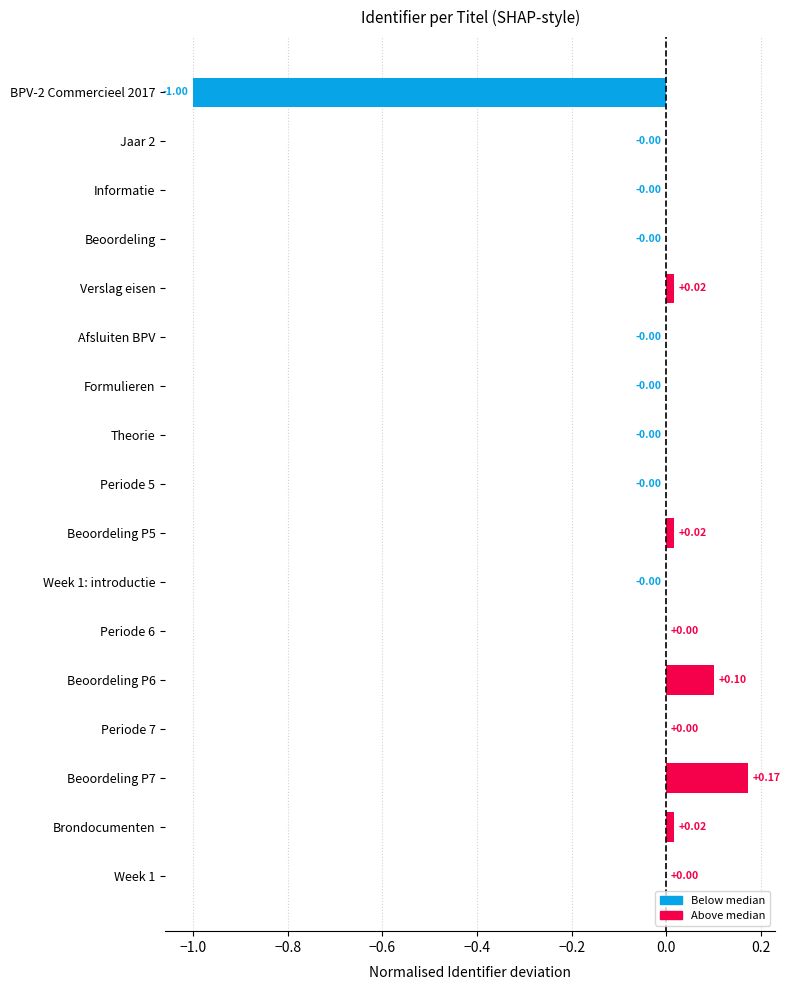

What is the sum of all values?

-0.7